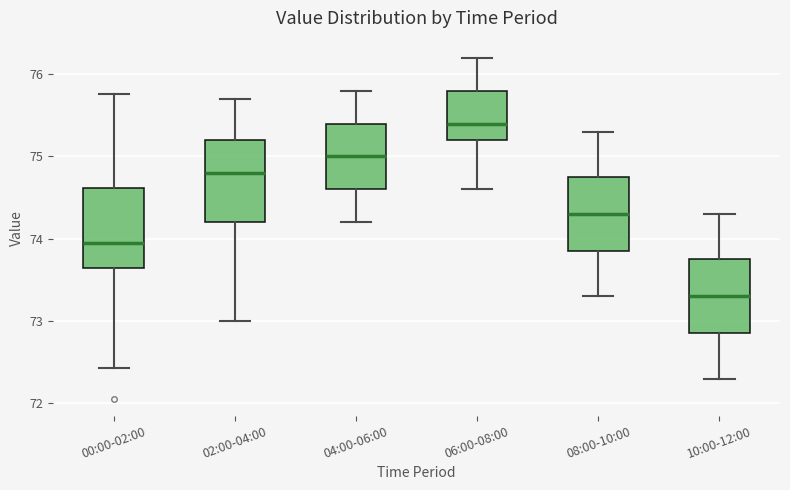

Reading left to right, read every box against the y-axis: the position of its median line, the range the box covers, and the ends of its whiskers. The values are not printed on the chart, so give them approximately, as read against the axis.

00:00-02:00: median 74.0, box 73.6 to 74.6, whiskers 72.4 to 75.8
02:00-04:00: median 74.8, box 74.2 to 75.2, whiskers 73.0 to 75.7
04:00-06:00: median 75.0, box 74.6 to 75.4, whiskers 74.2 to 75.8
06:00-08:00: median 75.4, box 75.2 to 75.8, whiskers 74.6 to 76.2
08:00-10:00: median 74.3, box 73.9 to 74.8, whiskers 73.3 to 75.3
10:00-12:00: median 73.3, box 72.9 to 73.8, whiskers 72.3 to 74.3